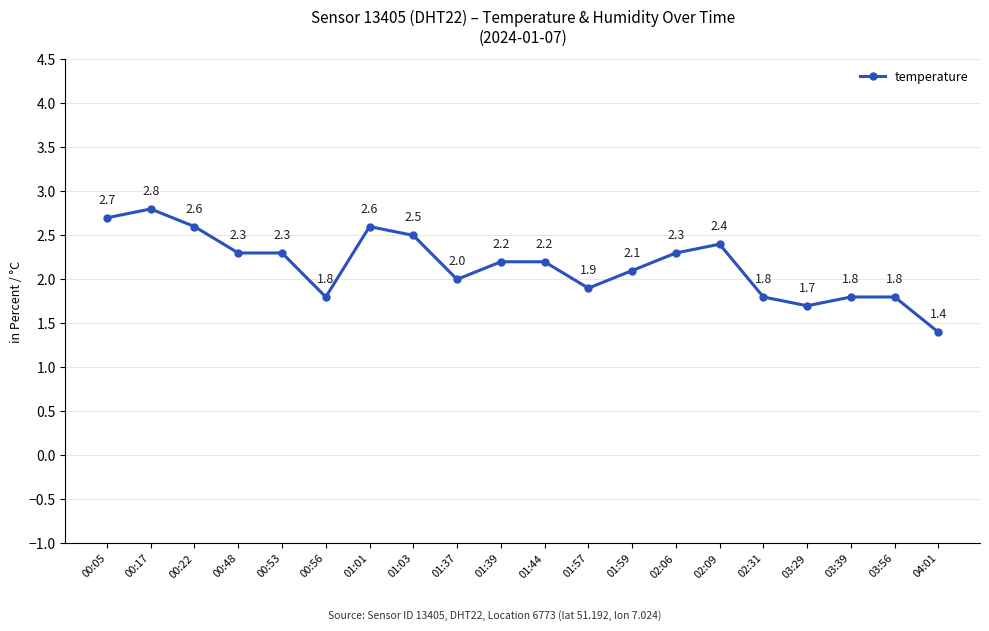

What is the difference between the maximum and minimum values?

1.4